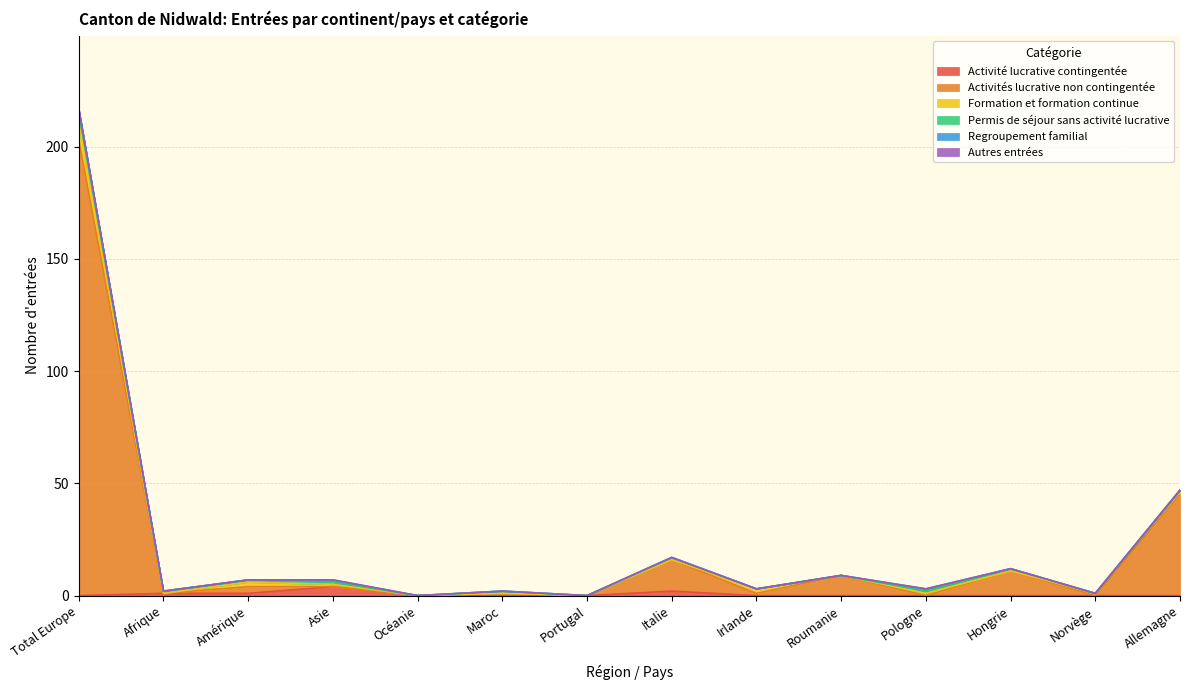

Which series ends up on top after the final intersection of Formation et formation continue and Permis de séjour sans activité lucrative?

Formation et formation continue